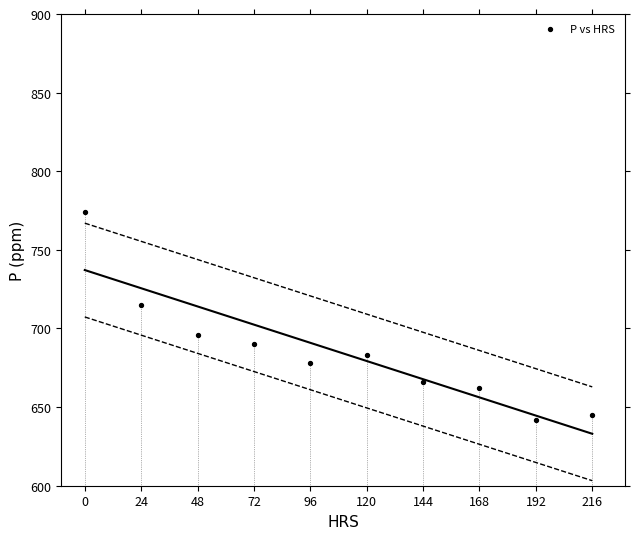

What Y value in the scatter plot is closest to 708?

715